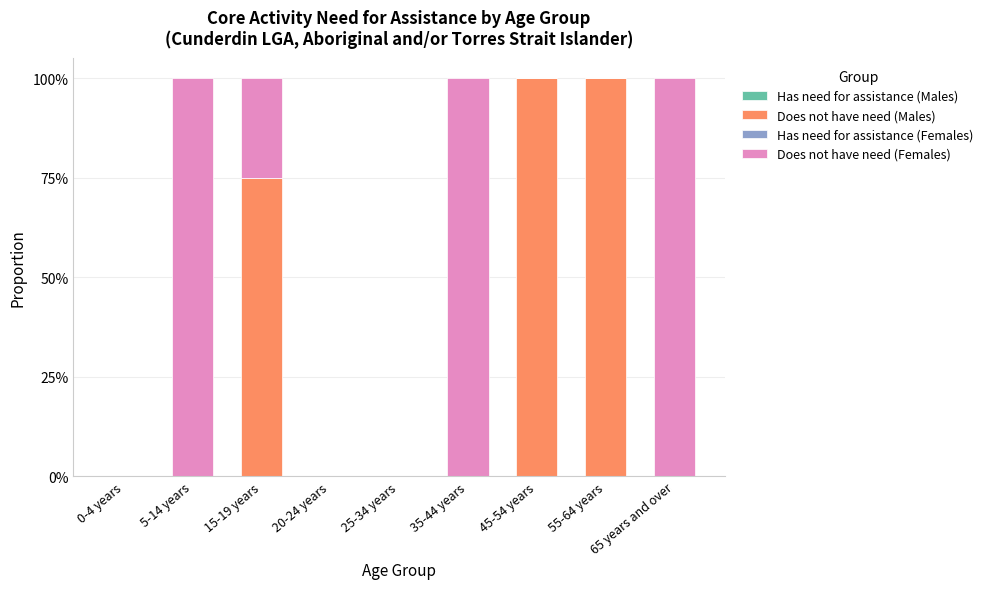

Does the chart contain stacked bars?

Yes